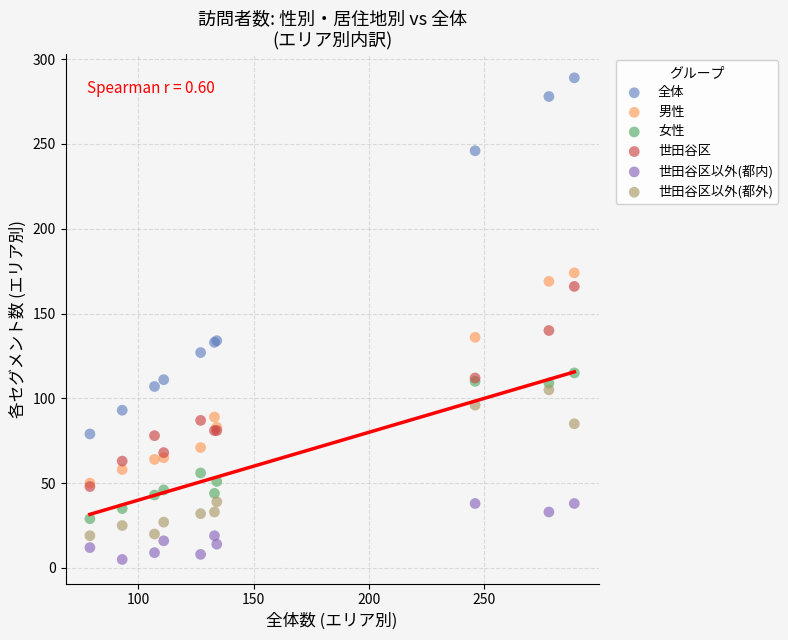

Which series contains the highest Y value?

全体